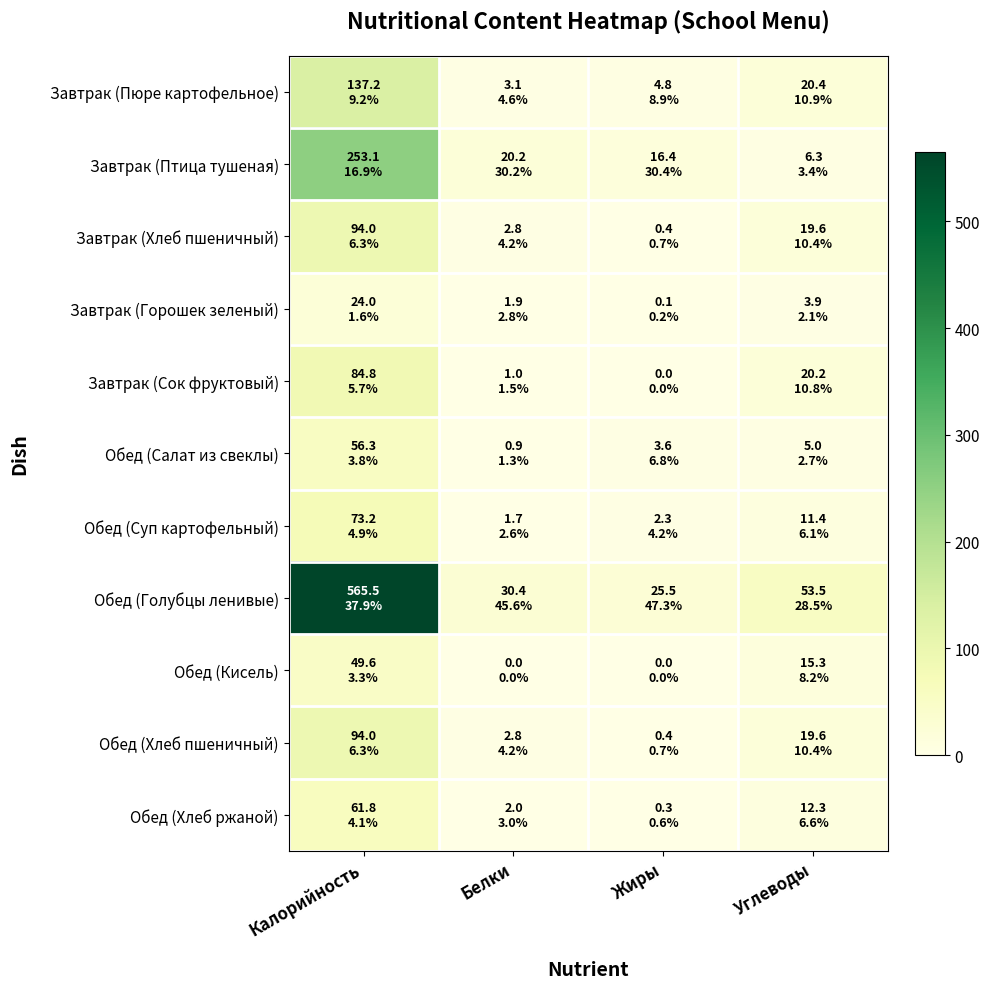

What is the total value across all series at Белки?

66.7